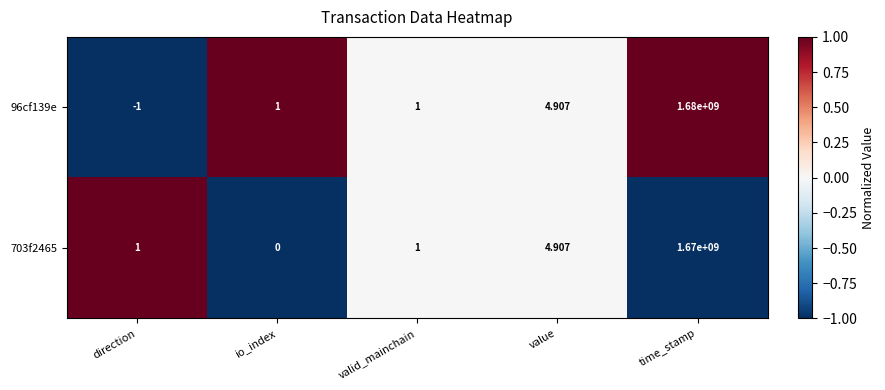

Which category has the lowest value across all series?

direction